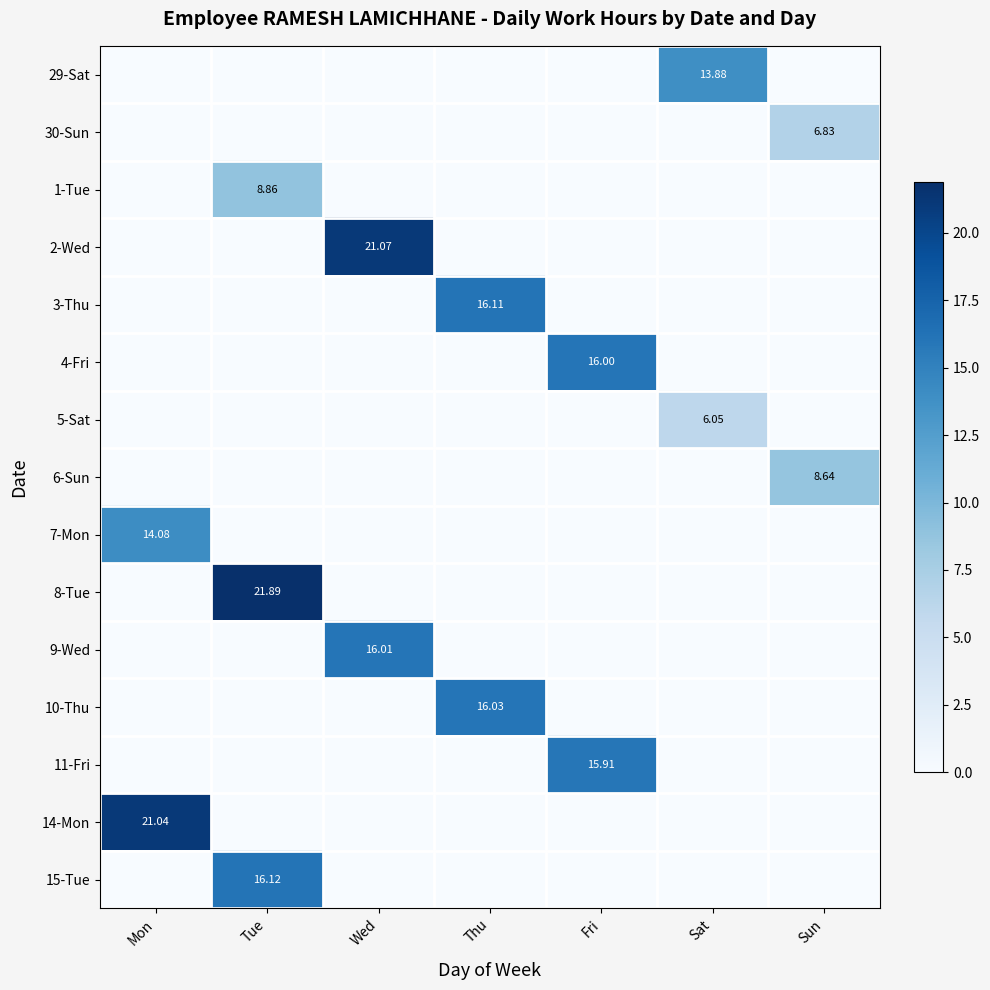

Is the value of 14-Mon at Sun greater than the value of 7-Mon at Sat?

No